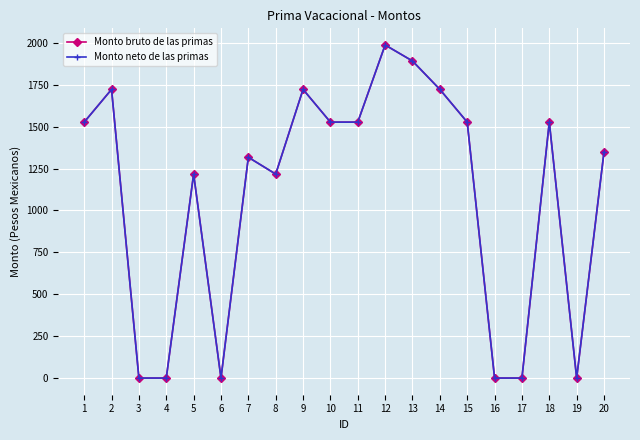

Which series has the largest total across all categories?

Monto bruto de las primas